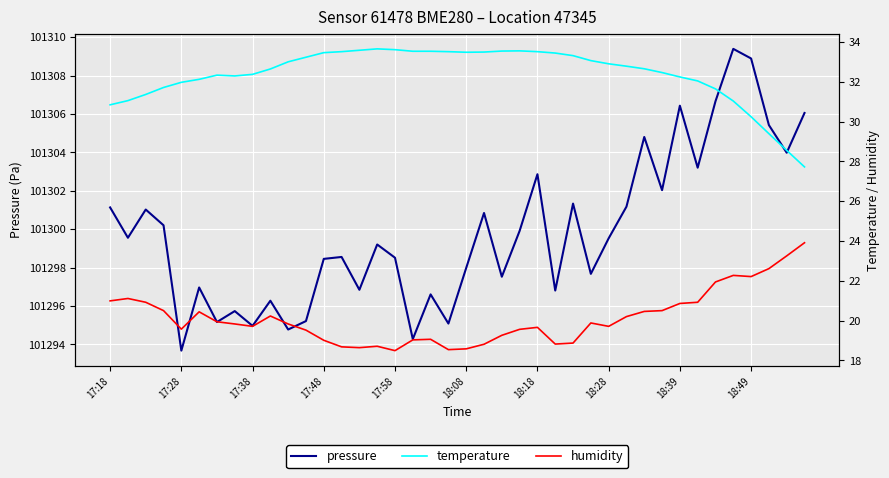

True or false: temperature and pressure cross at least once.

False